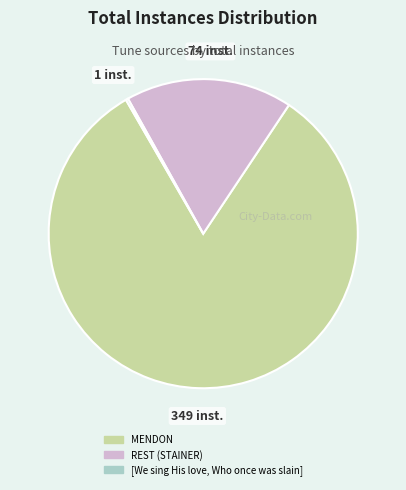

Between REST (STAINER) and MENDON, which is larger?

MENDON